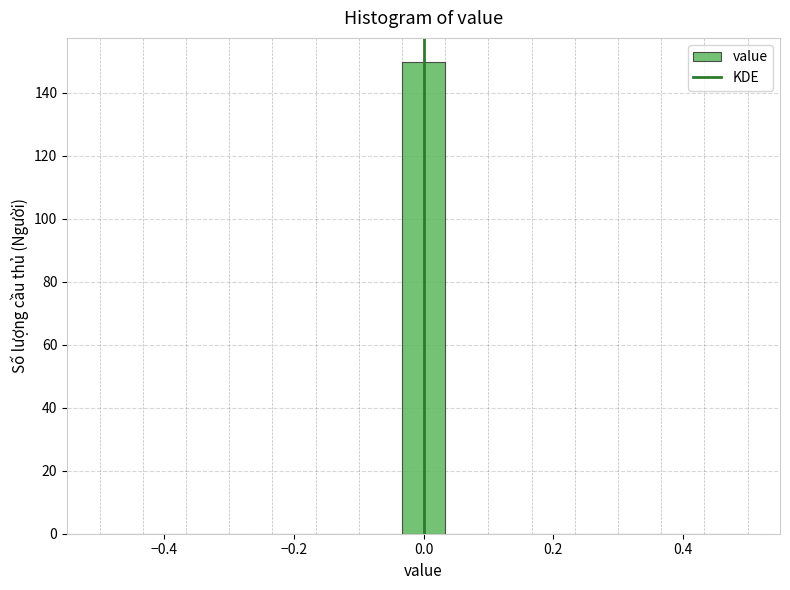

Read against the x-axis, roughly where is the centre of the tallest bar?

0.00